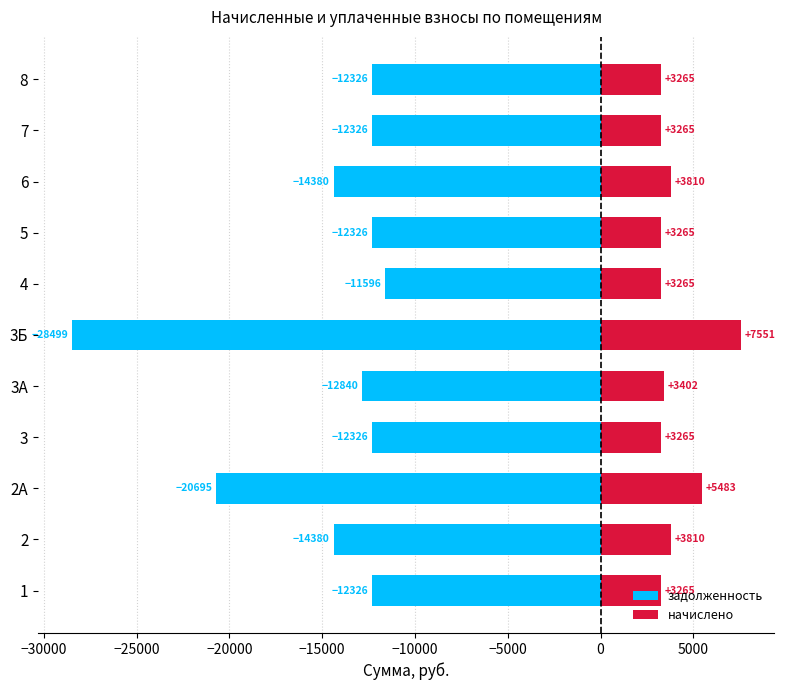

Reading left to right, what are all the values shown in this chart?

задолженность: -12326.4	-14380.8	-20695.7	-12326.4	-12840.0	-28499.6	-11596.4	-12326.4	-14380.8	-12326.4	-12326.4
начислено: 3265.9	3810.2	5483.4	3265.9	3402.0	7551.1	3265.9	3265.9	3810.2	3265.9	3265.9